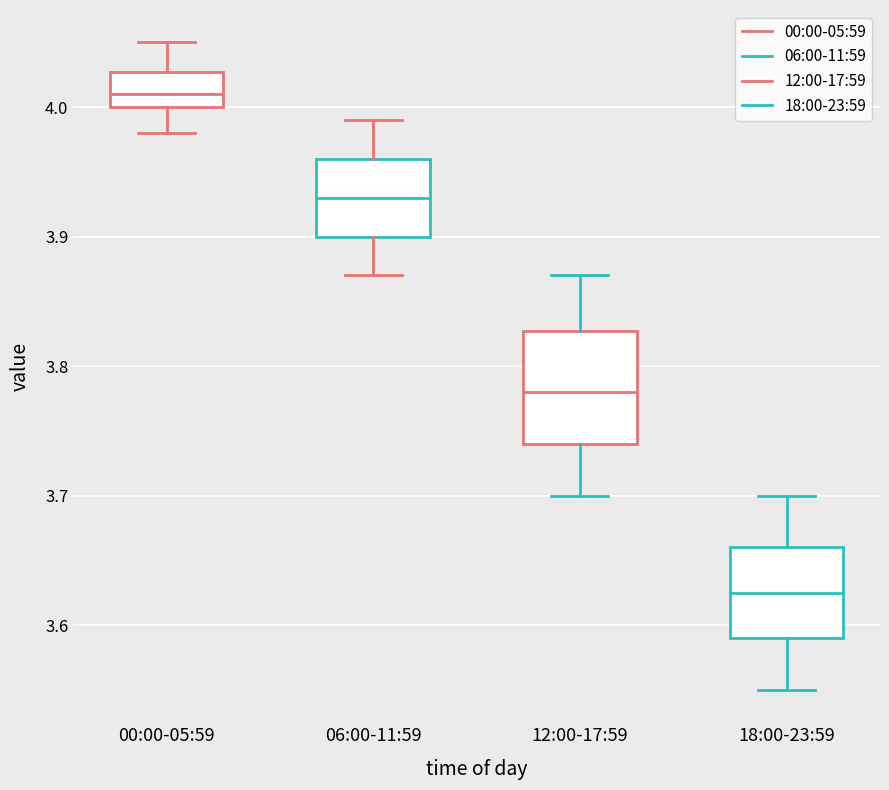

Which box's median line is the highest?

00:00-05:59